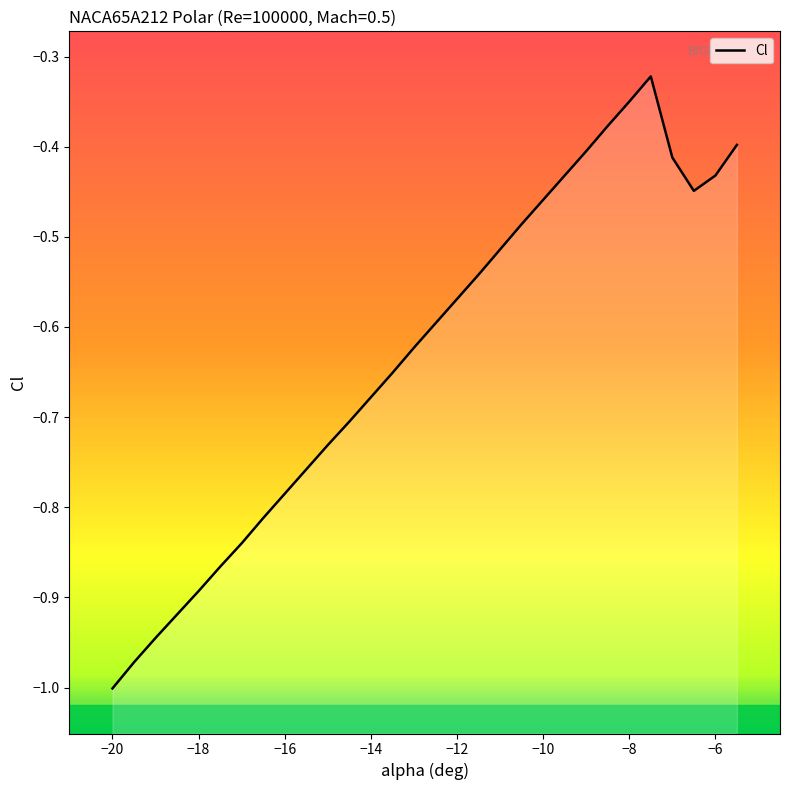

Reading left to right, extract all data points from this chart.

-20=-1.0	-19.5=-1.0	-19=-0.9	-18.5=-0.9	-18=-0.9	-17.5=-0.9	-17=-0.8	-16.5=-0.8	-16=-0.8	-15.5=-0.8	-15=-0.7	-14.5=-0.7	-14=-0.7	-13.5=-0.7	-13=-0.6	-12.5=-0.6	-12=-0.6	-11.5=-0.5	-11=-0.5	-10.5=-0.5	-10=-0.5	-9.5=-0.4	-9=-0.4	-8.5=-0.4	-8=-0.3	-7.5=-0.3	-7=-0.4	-6.5=-0.4	-6=-0.4	-5.5=-0.4